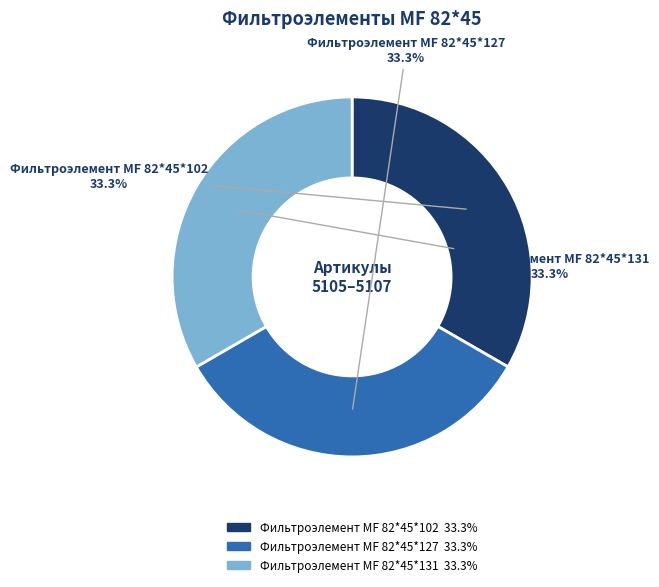

To the nearest percent, what percentage of the pie is Фильтроэлемент МF 82*45*102?

33%